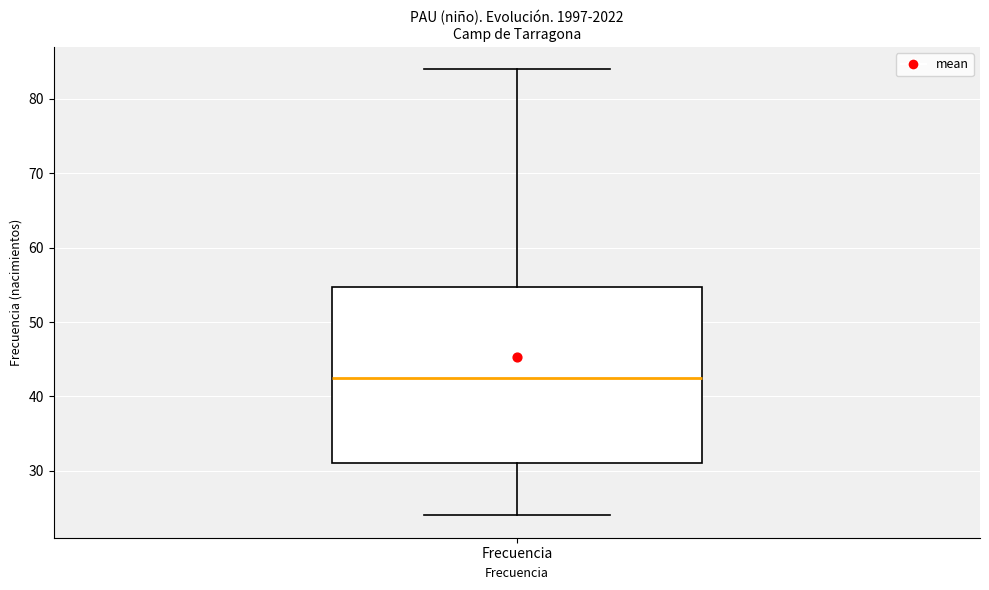

Where does the upper whisker of the box for Frecuencia end on the y-axis? The values are not printed on the chart, so give them approximately, as read against the axis.

84